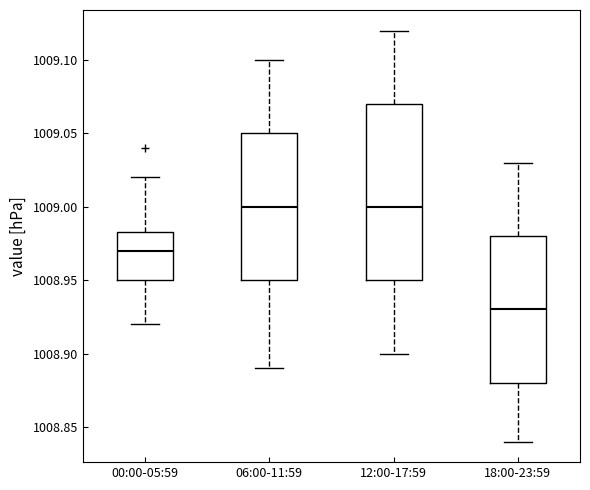

Which box has the lowest median line?

18:00-23:59